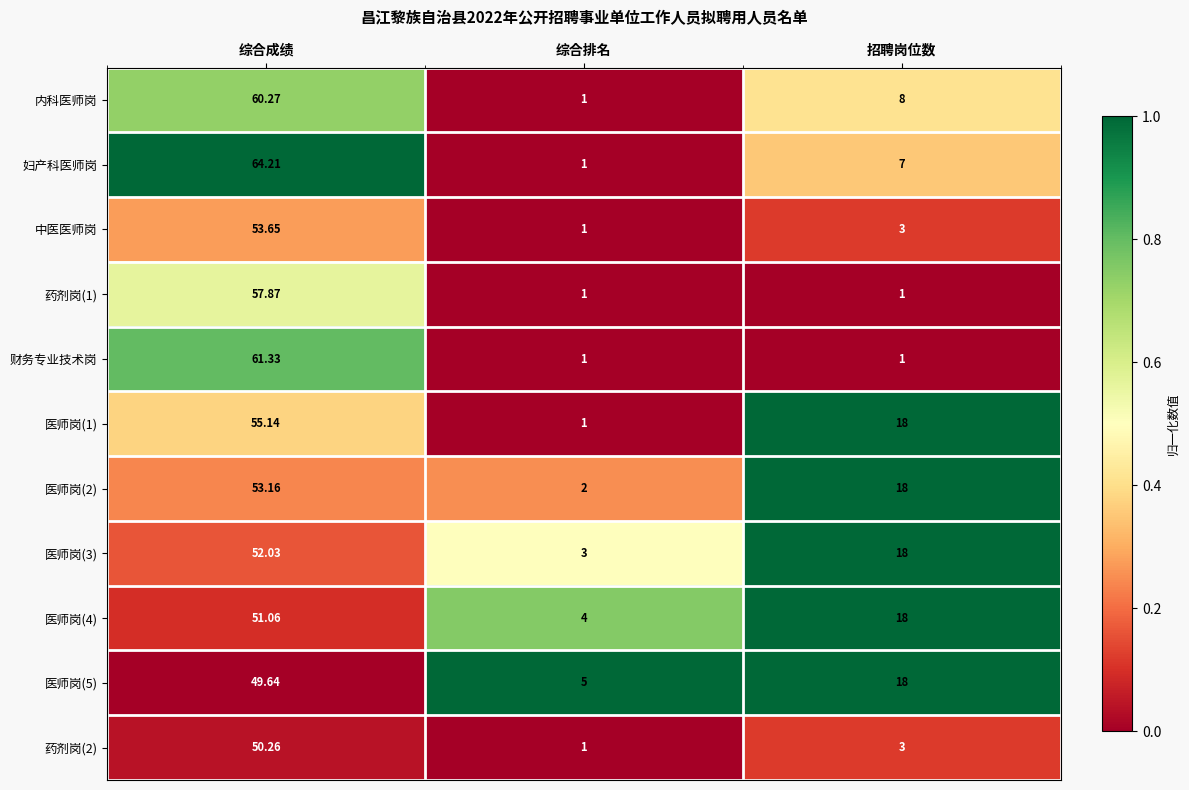

At which category is the sum across all series the highest?

综合成绩